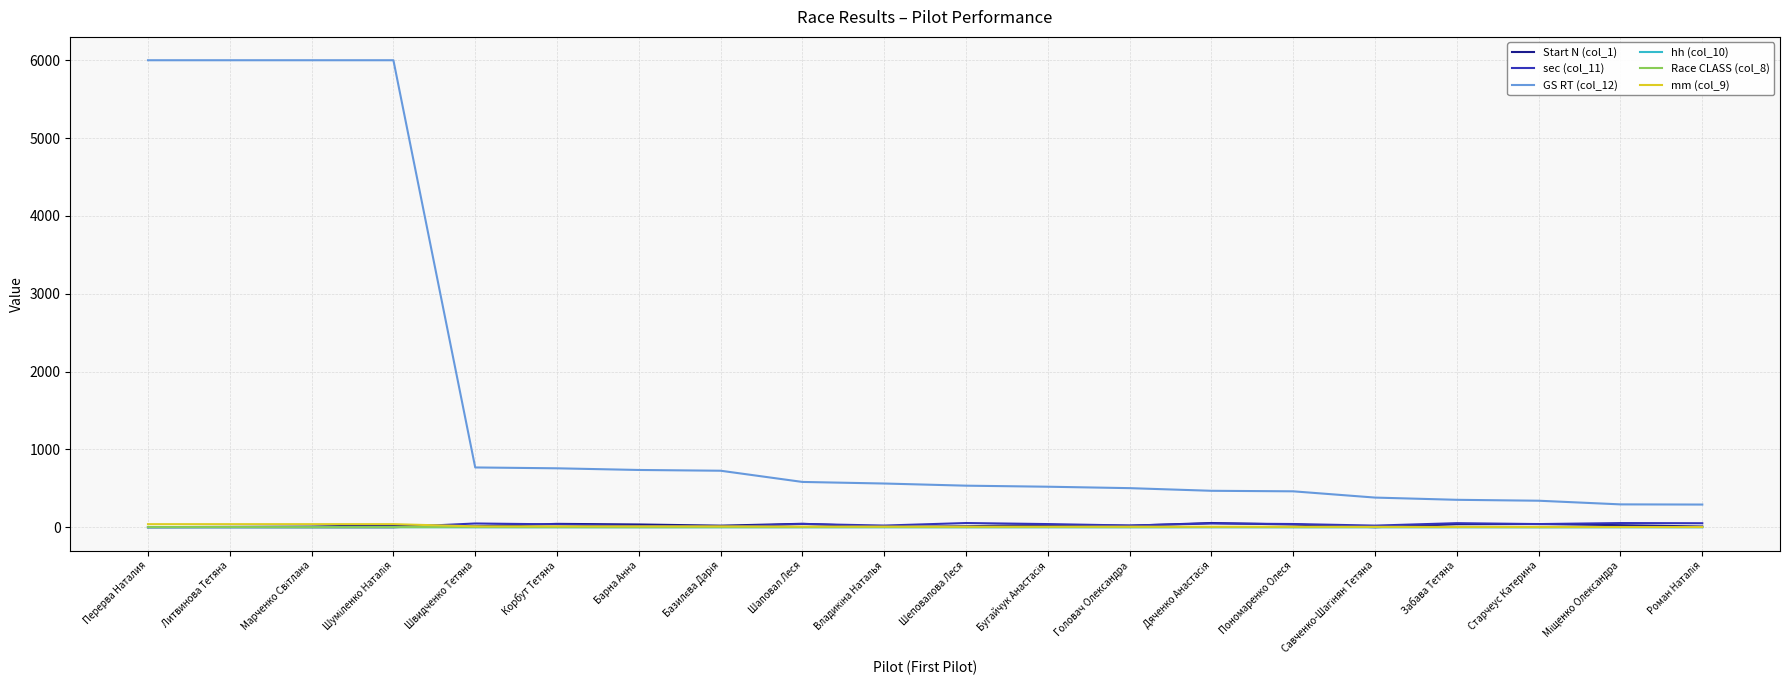

What is the maximum value shown in the chart?

6000.0